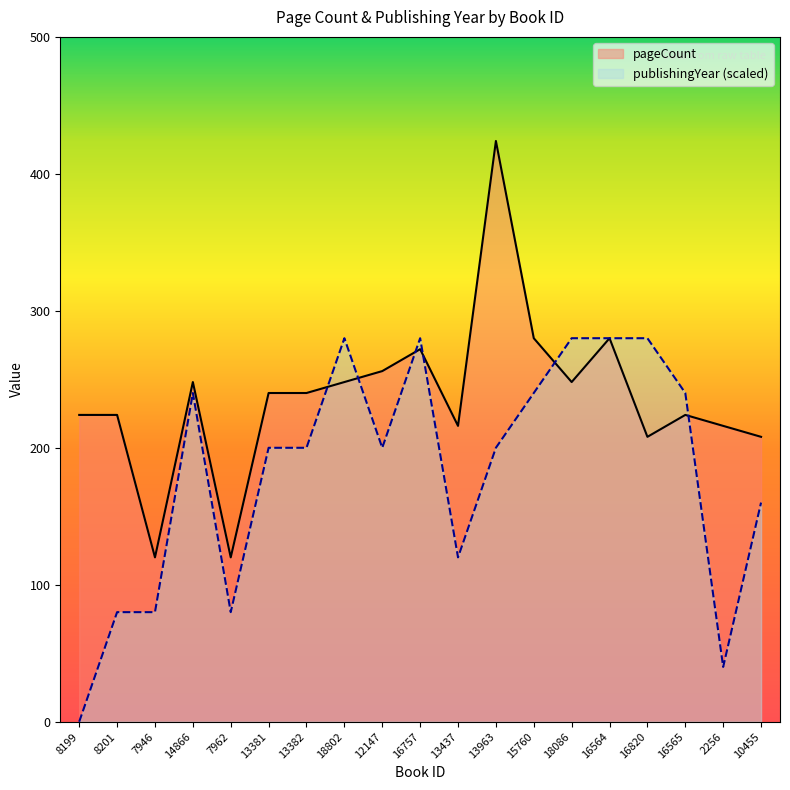

Between 8199 and 7946, which is larger?

8199